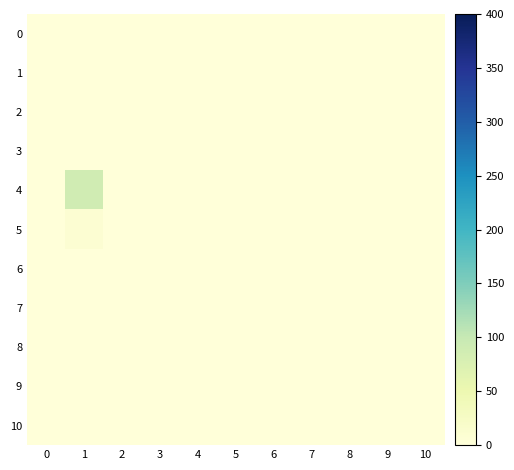

Reading left to right, transcribe all the data shown in this chart.

0: 0=0	1=0	2=0	3=0	4=0	5=0	6=0	7=0	8=0	9=0	10=0
1: 0=0	1=0	2=0	3=0	4=0	5=0	6=0	7=0	8=0	9=0	10=0
2: 0=0	1=0	2=0	3=0	4=0	5=0	6=0	7=0	8=0	9=0	10=0
3: 0=0	1=0	2=0	3=0	4=0	5=0	6=0	7=0	8=0	9=0	10=0
4: 0=0	1=89	2=0	3=0	4=0	5=0	6=0	7=0	8=0	9=0	10=0
5: 0=0	1=9	2=0	3=0	4=0	5=0	6=0	7=0	8=0	9=0	10=0
6: 0=0	1=0	2=0	3=0	4=0	5=0	6=0	7=0	8=0	9=0	10=0
7: 0=0	1=0	2=0	3=0	4=0	5=0	6=0	7=0	8=0	9=0	10=0
8: 0=0	1=0	2=0	3=0	4=0	5=0	6=0	7=0	8=0	9=0	10=0
9: 0=0	1=0	2=0	3=0	4=0	5=0	6=0	7=0	8=0	9=0	10=0
10: 0=0	1=0	2=0	3=0	4=0	5=0	6=0	7=0	8=0	9=0	10=0